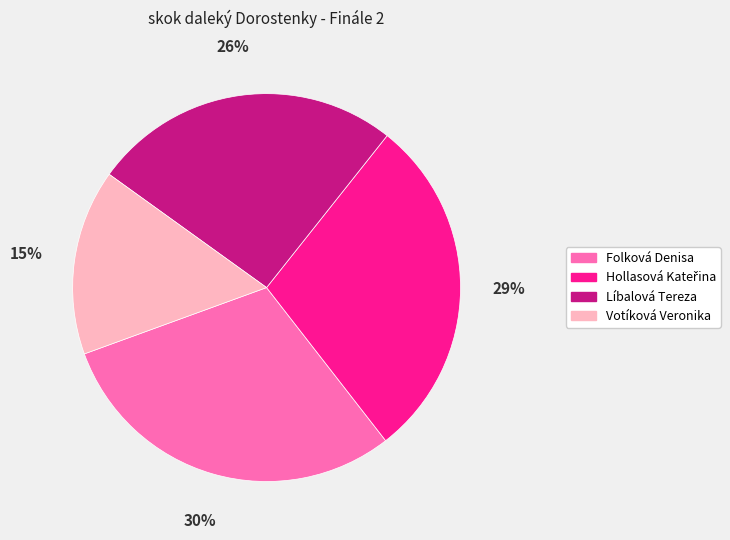

Combined, do Folková Denisa and Votíková Veronika account for over 50%?

No